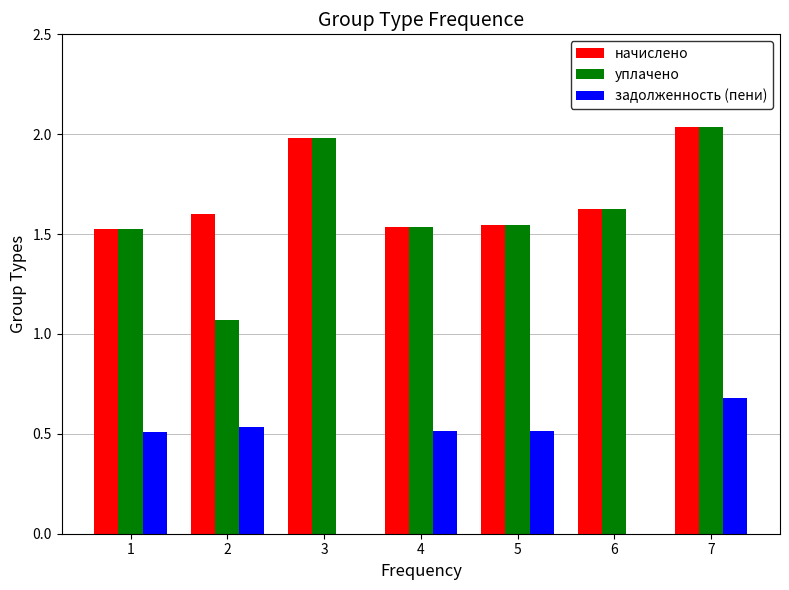

How many categories are shown in the chart?

7